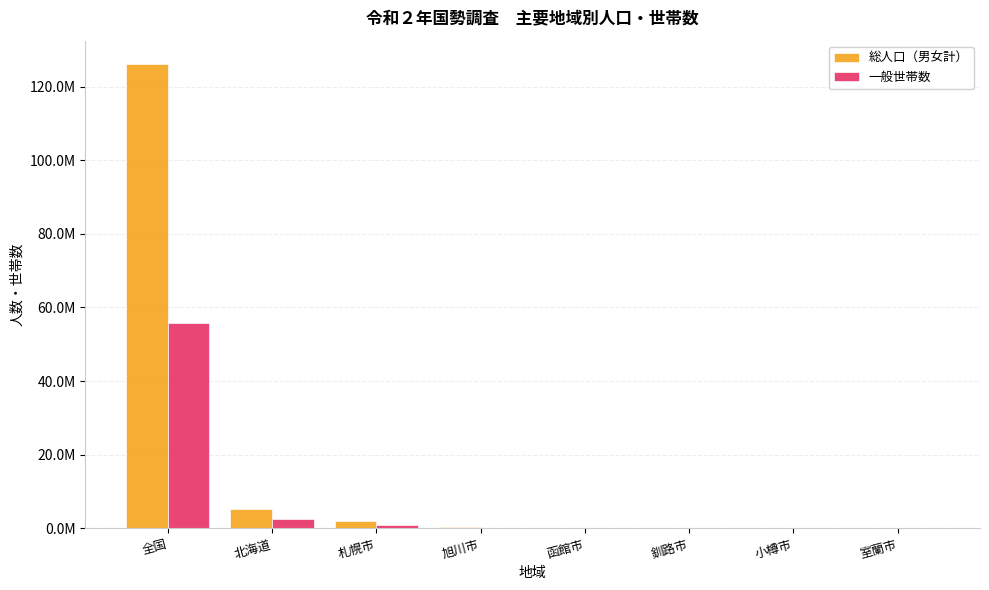

Are the bars horizontal?

No